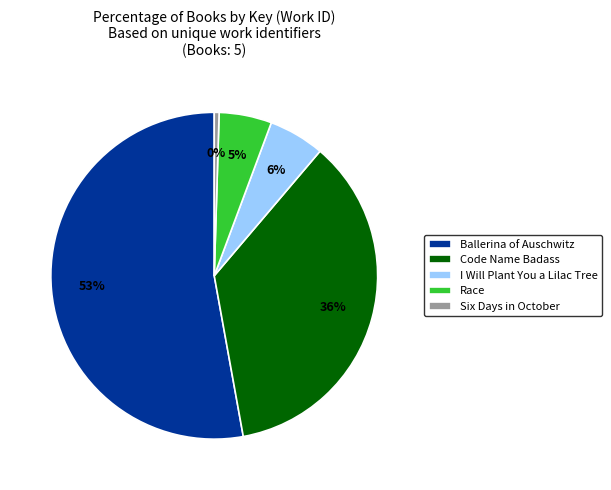

To the nearest percent, what is the average slice percentage?

20%